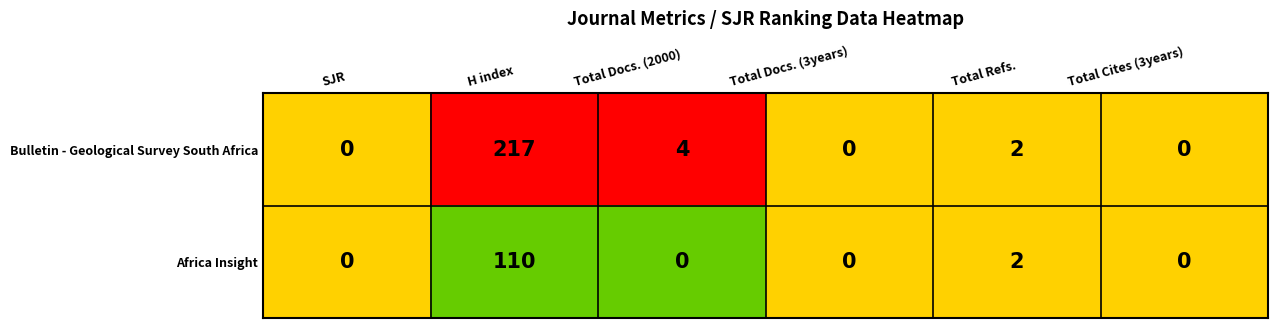

True or false: Africa Insight has a value of -37 at Total Docs. (3years).

False